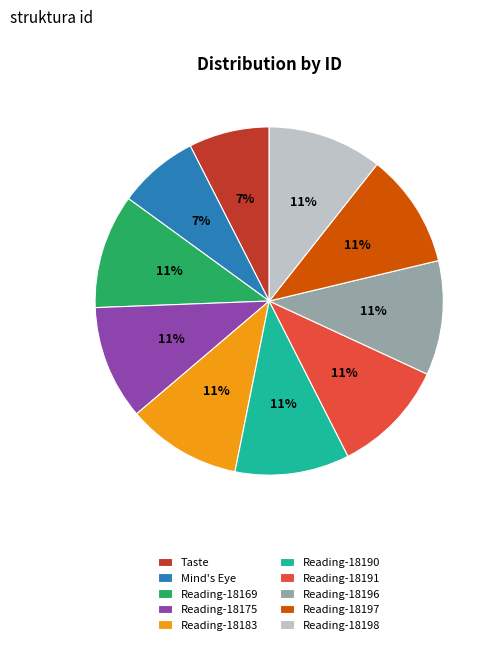

To the nearest percent, what portion does Mind's Eye represent?

7%